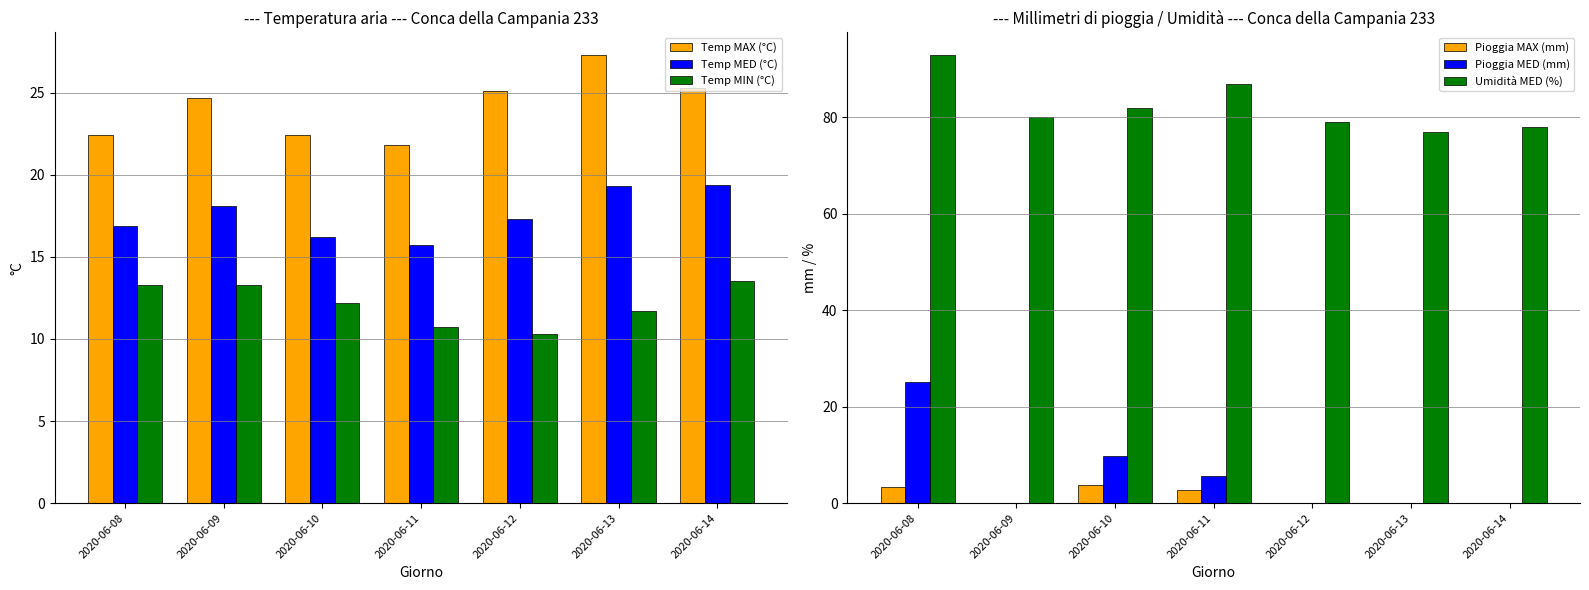

Reading left to right, extract all data points from this chart.

Temp MAX (°C): 22.4	24.7	22.4	21.8	25.1	27.3	25.3
Temp MED (°C): 16.9	18.1	16.2	15.7	17.3	19.3	19.4
Temp MIN (°C): 13.3	13.3	12.2	10.7	10.3	11.7	13.5
Pioggia MAX (mm): 3.4	0.0	3.8	2.8	0.0	0.0	0.0
Pioggia MED (mm): 25.2	0.0	9.8	5.6	0.0	0.0	0.0
Umidità MED (%): 93.0	80.0	82.0	87.0	79.0	77.0	78.0